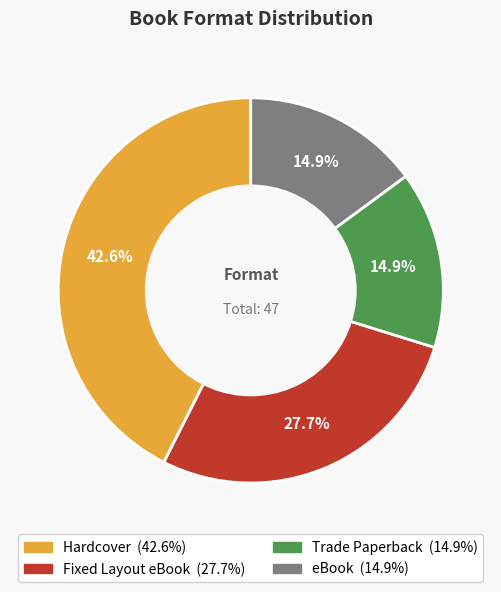

Is there a majority slice in this chart?

No